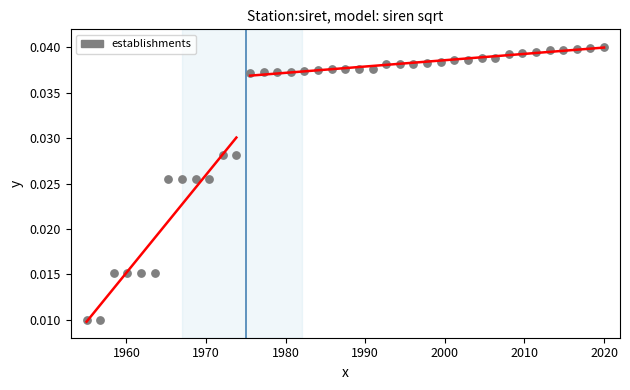

What is the range of X values (max minus min)?

65.0